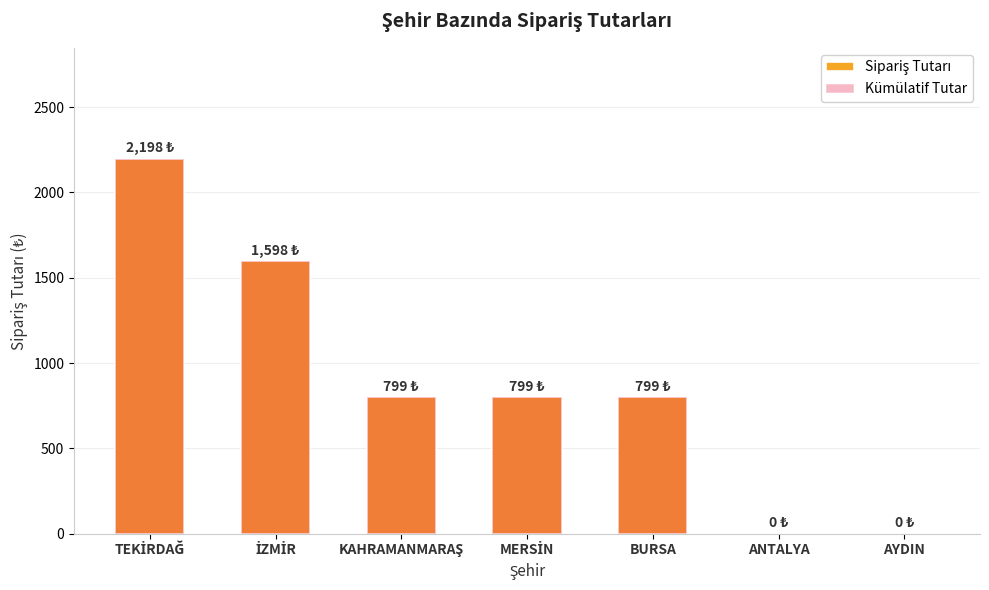

At which category is the sum across all series the highest?

TEKİRDAĞ